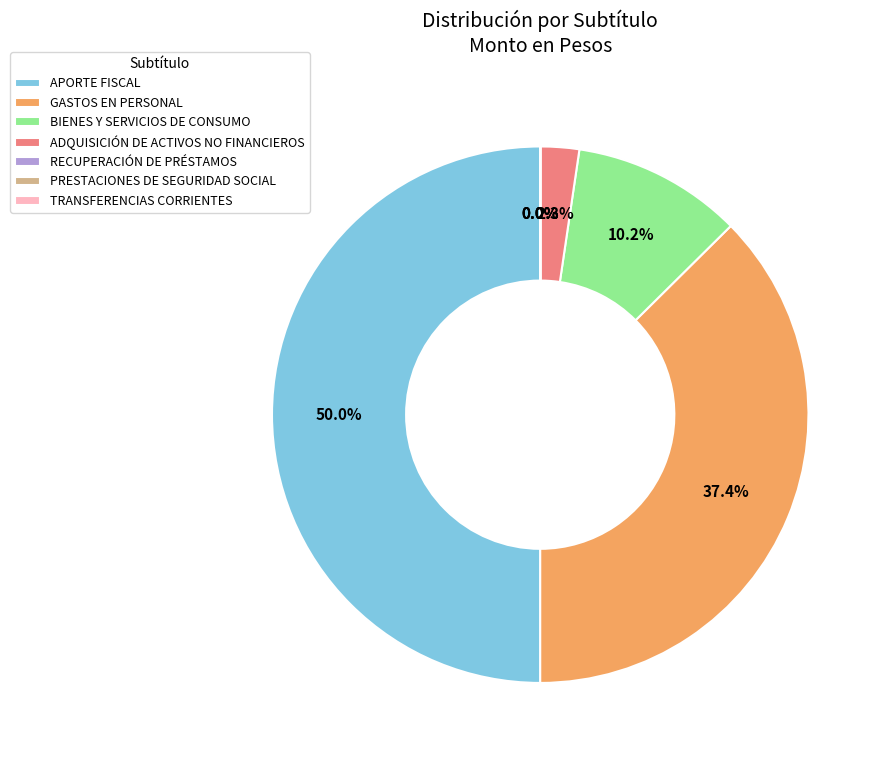

The BIENES Y SERVICIOS DE CONSUMO slice represents 10% of the pie. True or false?

True